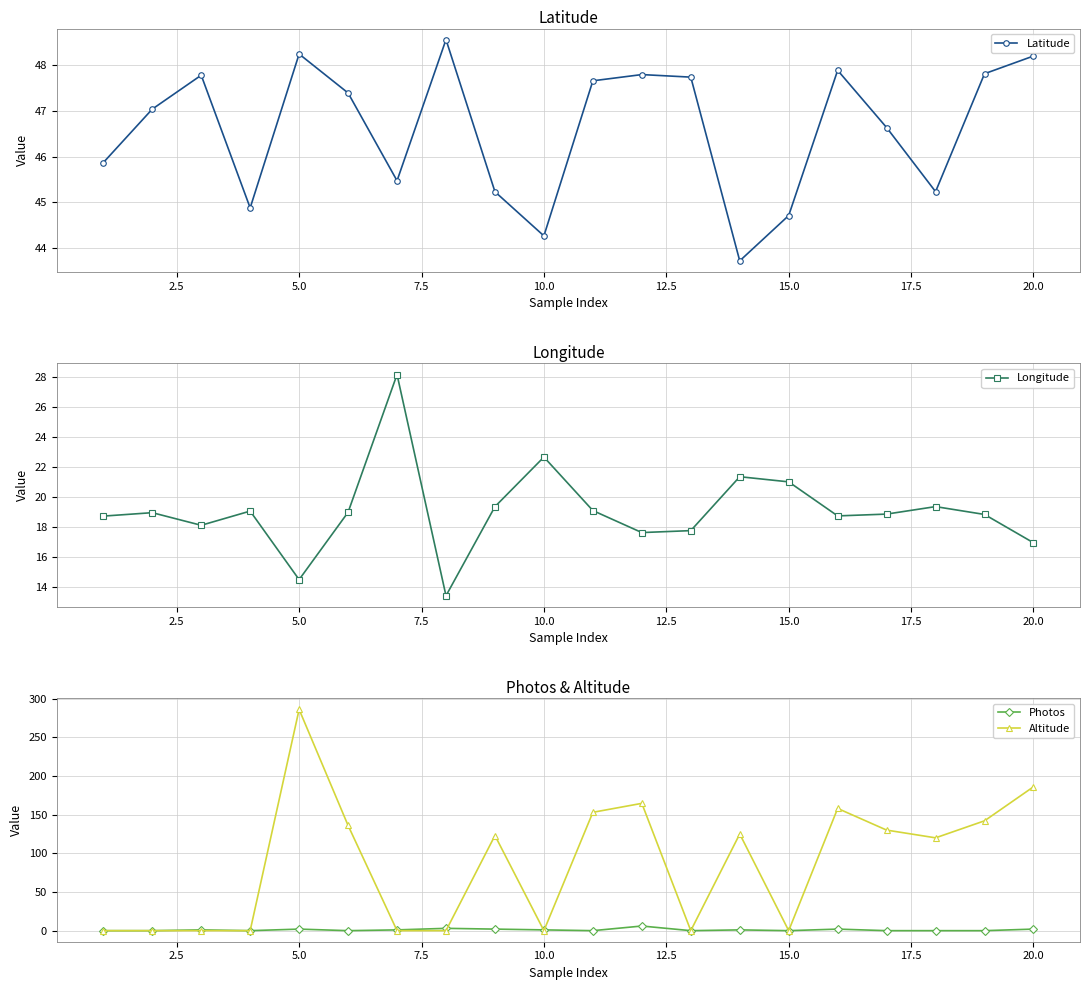

True or false: Altitude has more than 1 interior local peaks.

True